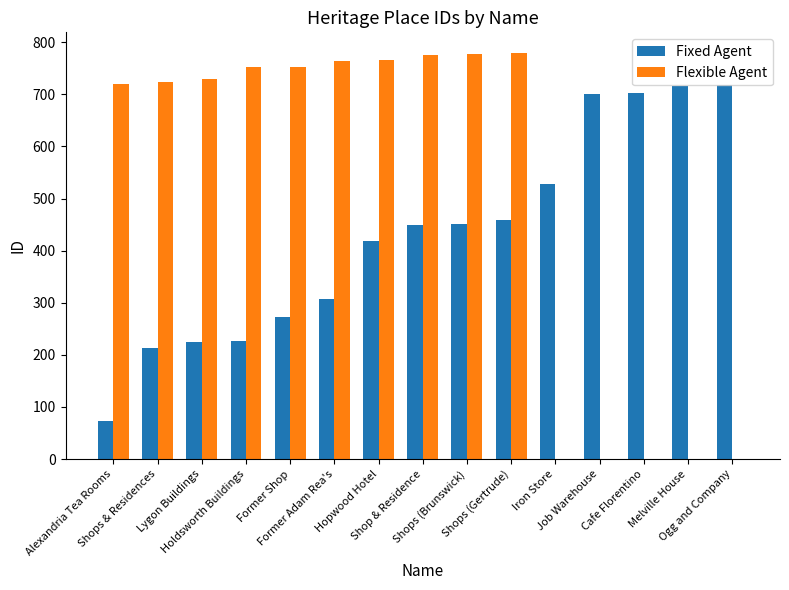

What is the spread (max minus min) of values at Alexandria Tea Rooms?

646